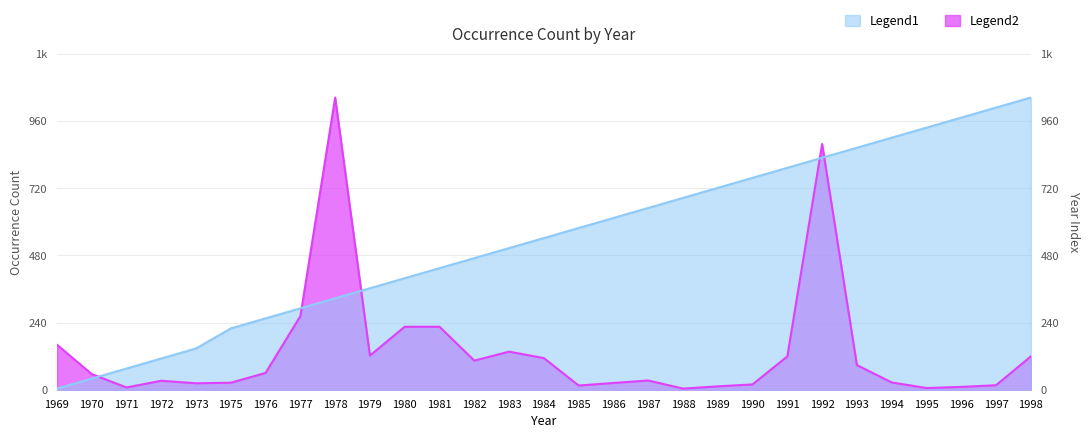

The occurrenceCount series shows 878.0 at 1992. True or false?

True